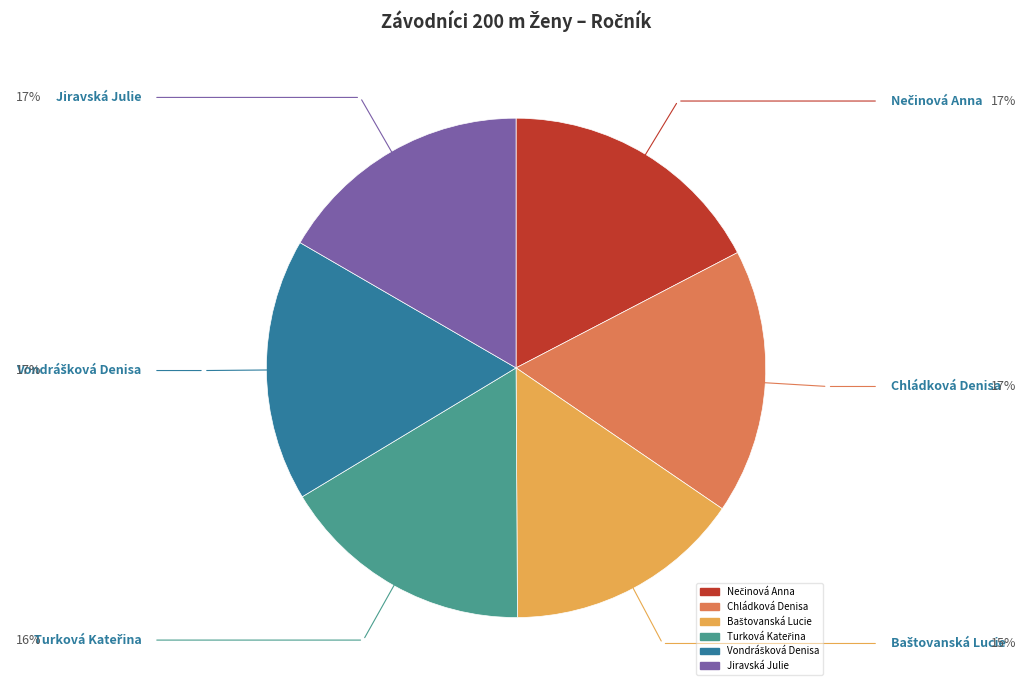

Does Chládková Denisa represent more than half of the total?

No